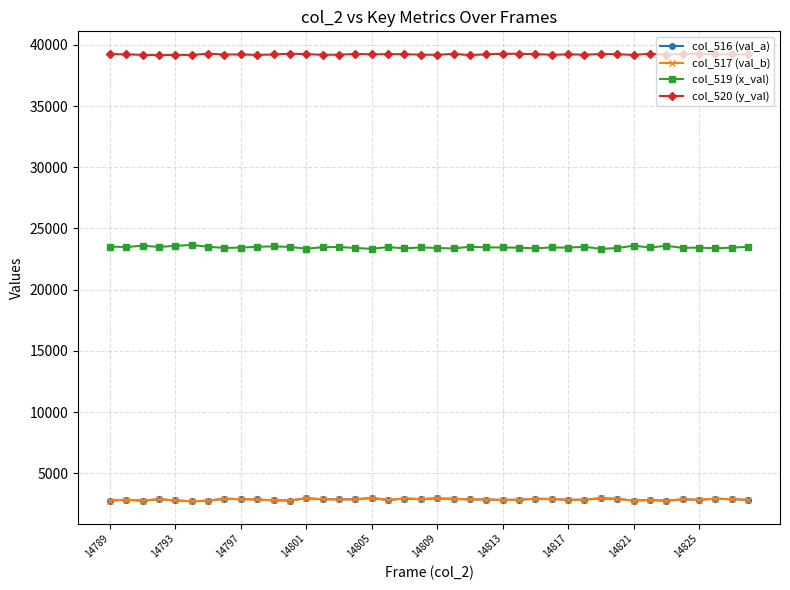

What is the value of the col_520 (y_val) point at the 10th from the left?

39176